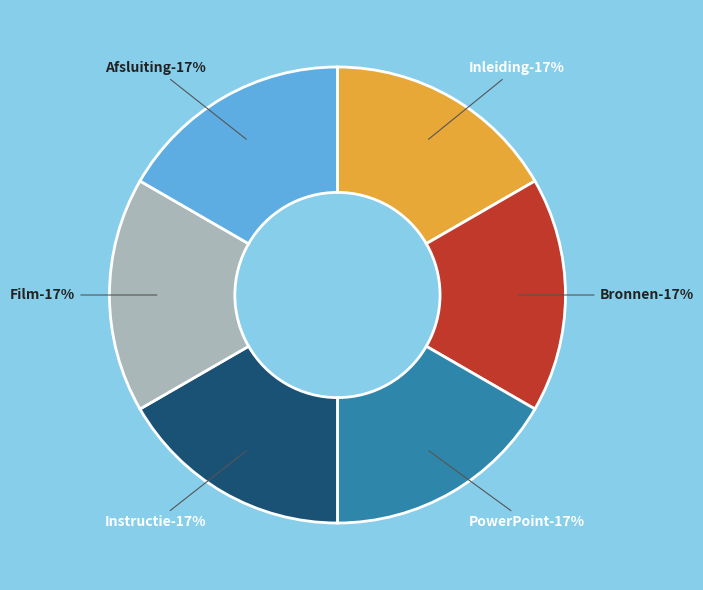

How much of the chart is everything except Bronnen?

83.3%